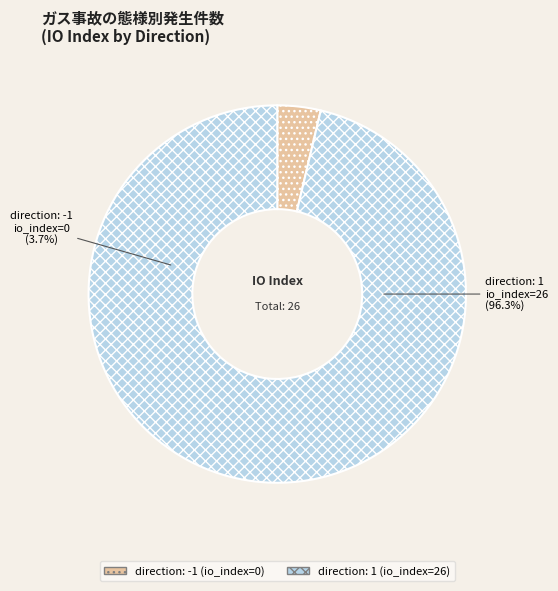

How many segments does this pie chart have?

2